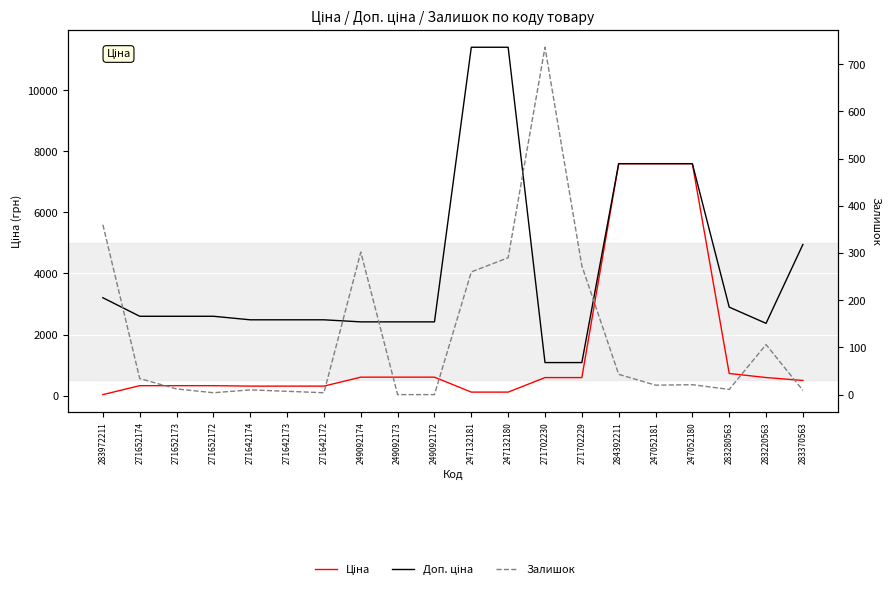

How many lines are shown in the chart?

3